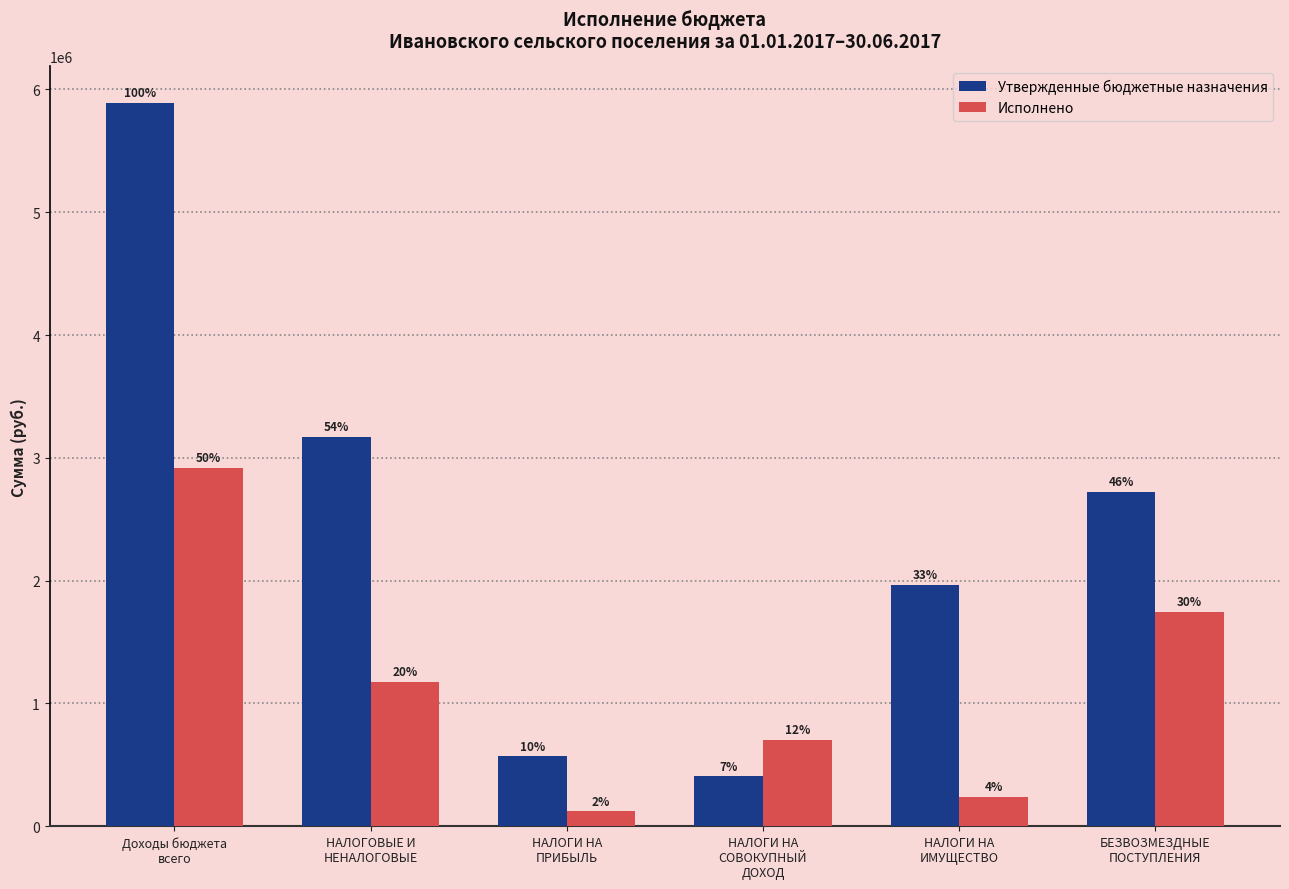

Reading left to right, transcribe all the data shown in this chart.

Утвержденные бюджетные назначения: 5893100.0	3169100.0	570000.0	406600.0	1964400.0	2724000.0
Исполнено: 2918212.8	1174018.3	120695.1	704166.2	237296.6	1744194.4